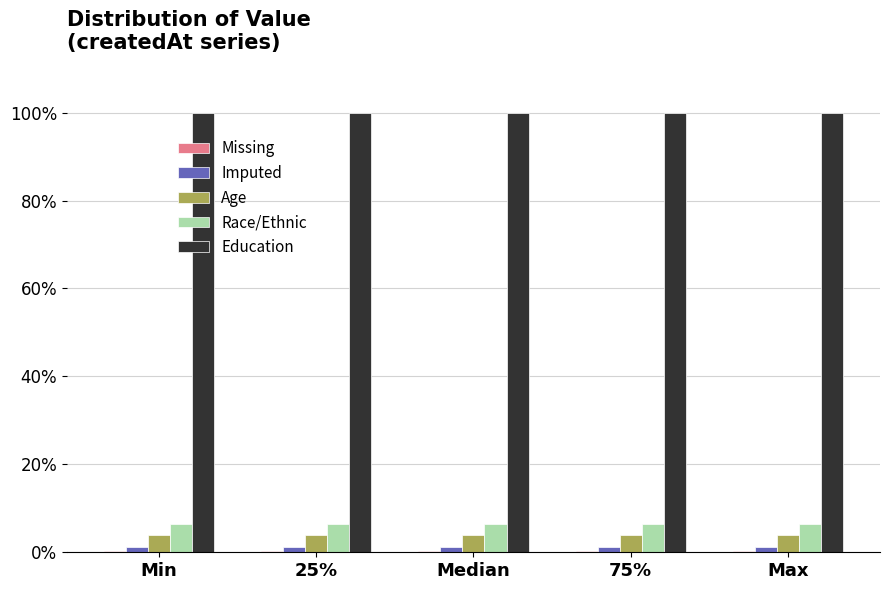

What is the maximum value shown in the chart?

100.0